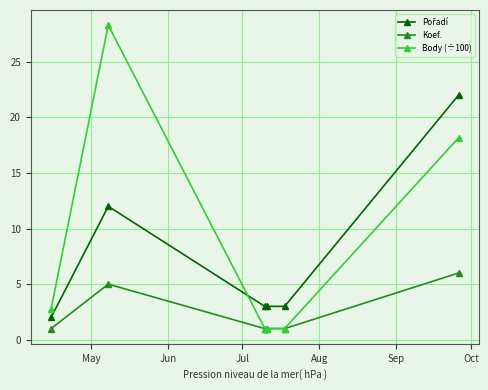

Which series has the largest total across all categories?

Body (÷100)